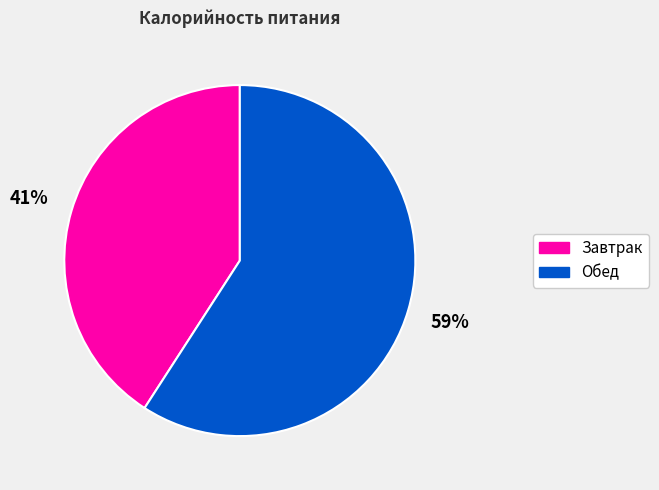

Count the number of slices in the pie.

2